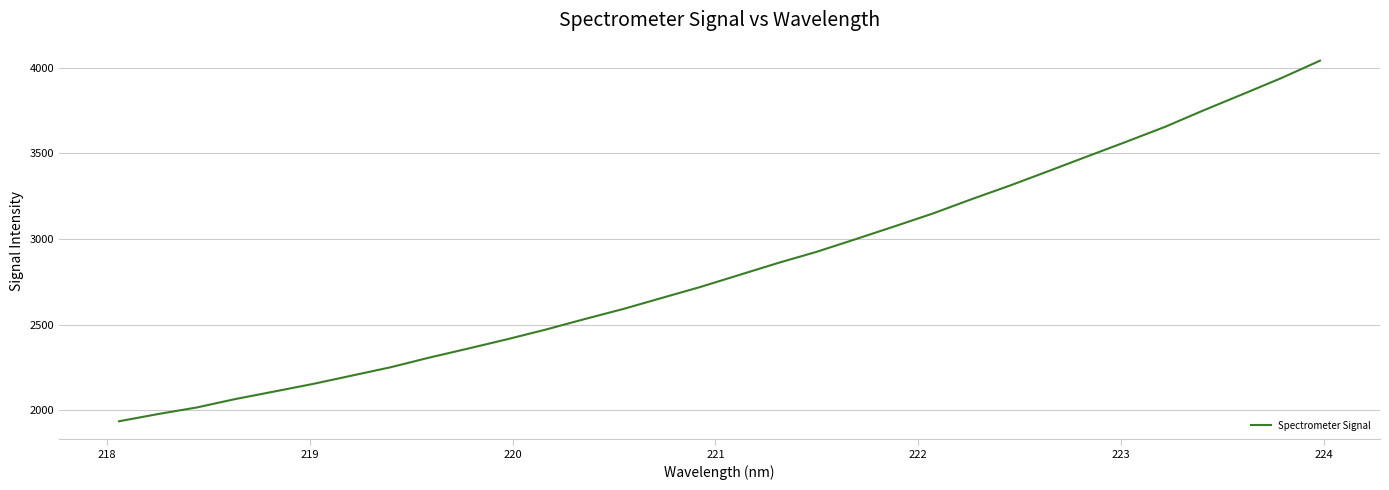

What is the minimum value shown in the chart?

1934.7